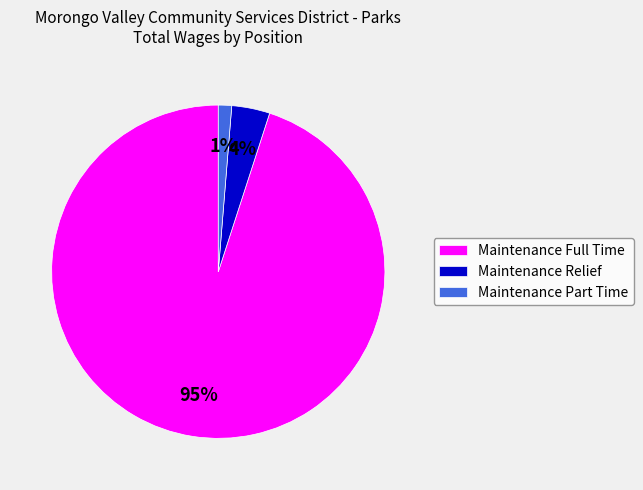

How many slices are in this pie chart?

3